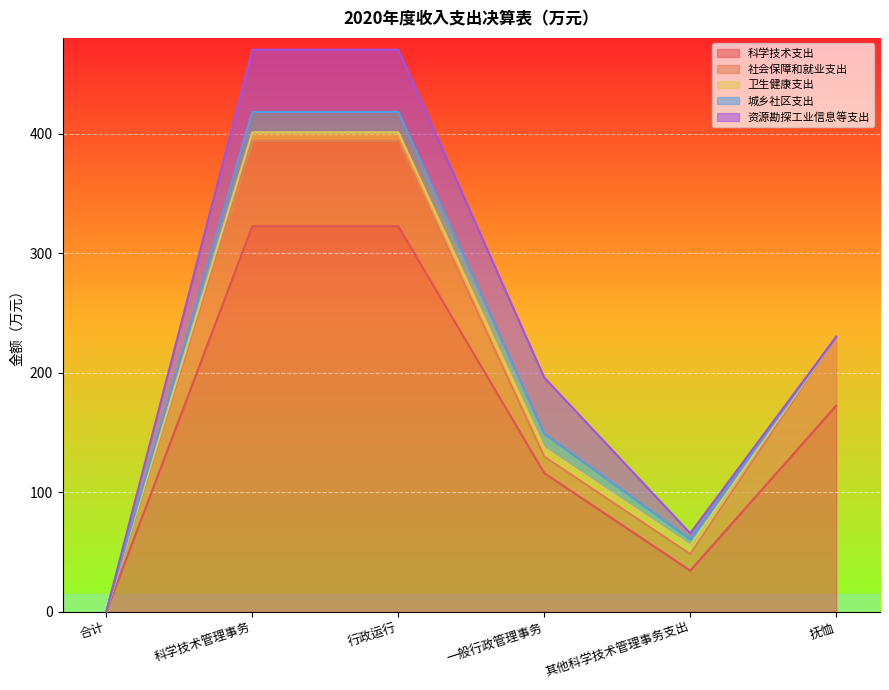

True or false: 资源勘探工业信息等支出 and 科学技术支出 cross at least once.

False